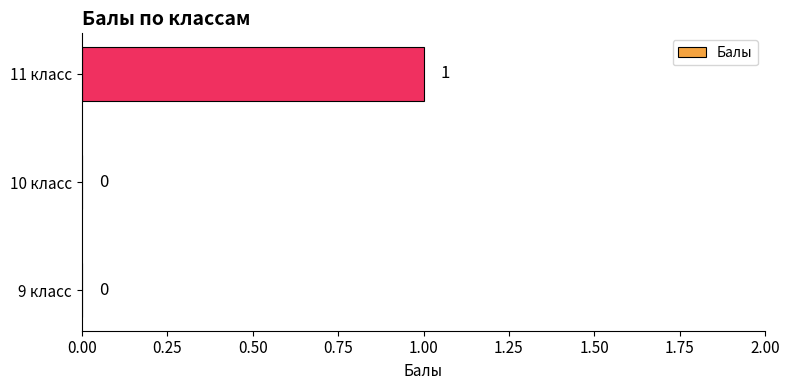

Which label corresponds to the largest value in the chart?

11 класс